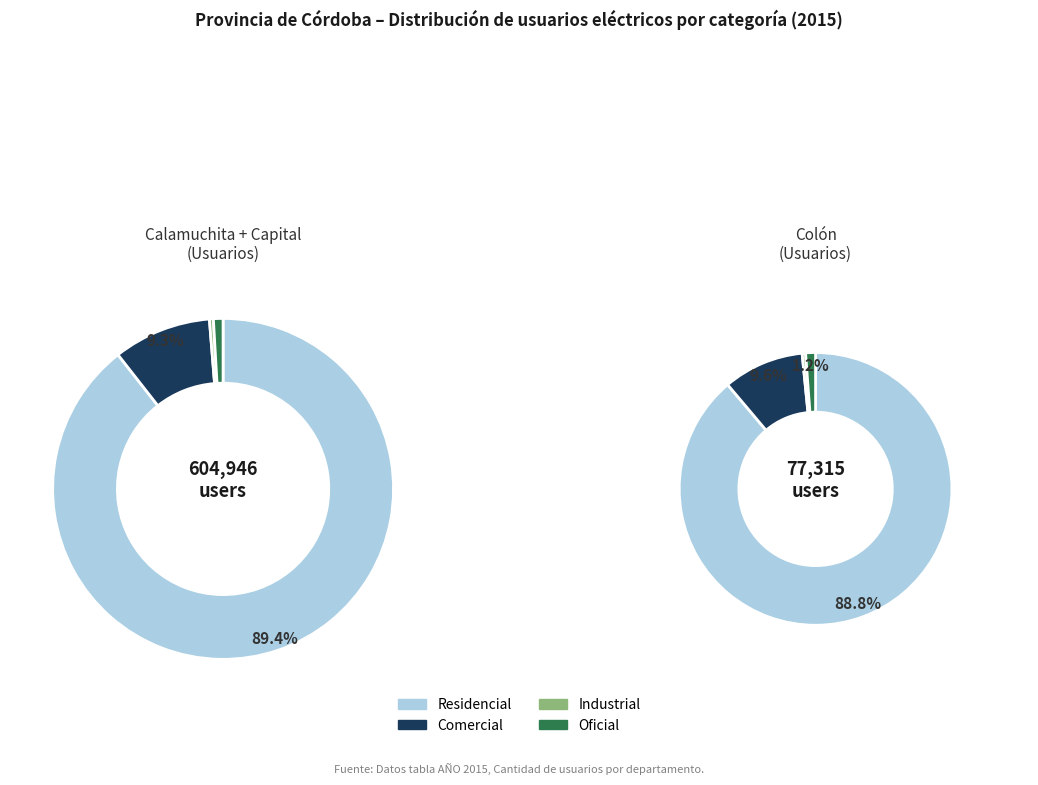

Is there any slice that represents more than half of the pie?

Yes